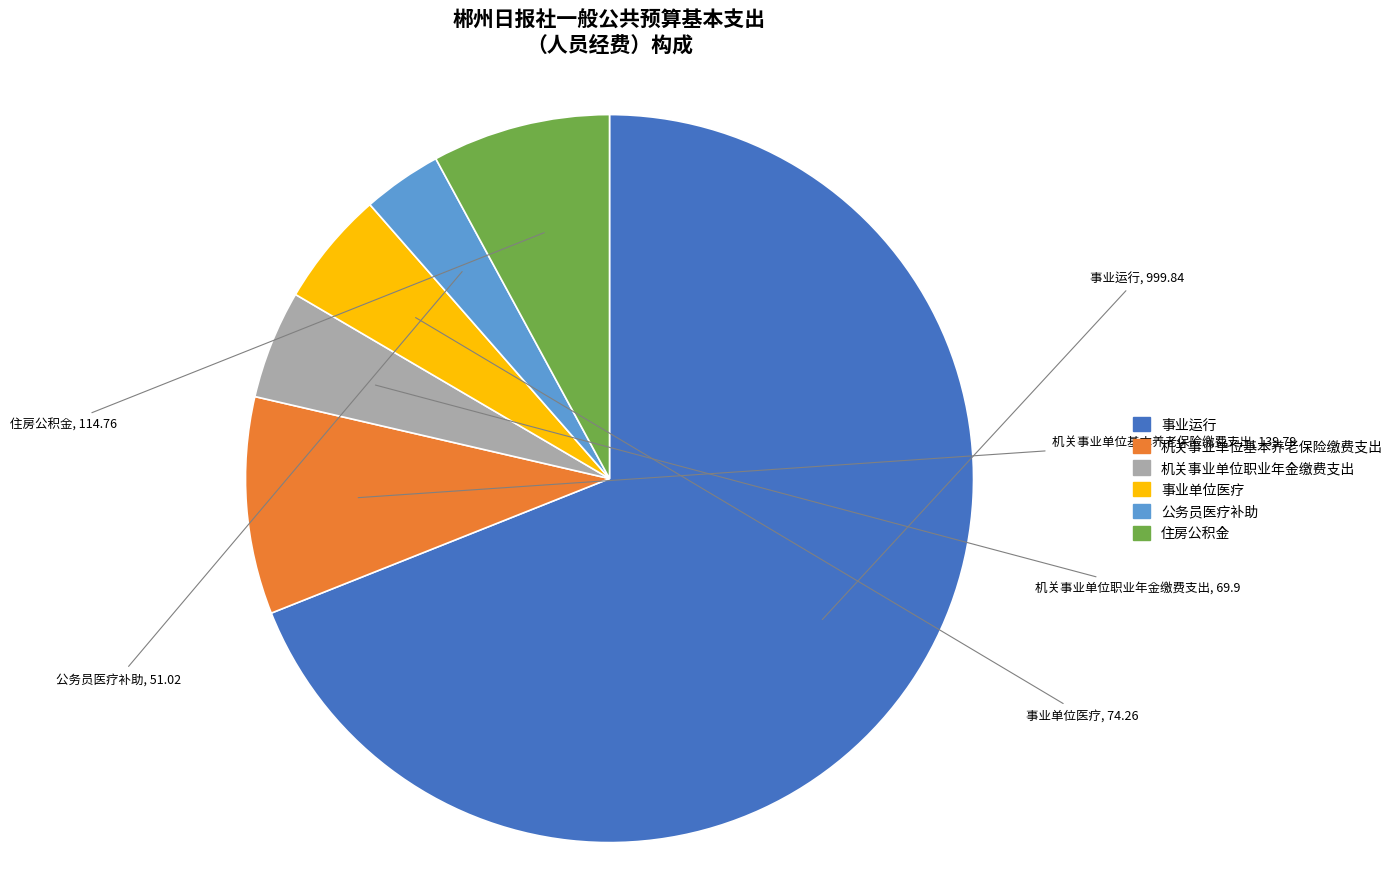

Is it true that 事业单位医疗 is 5% of the pie?

True